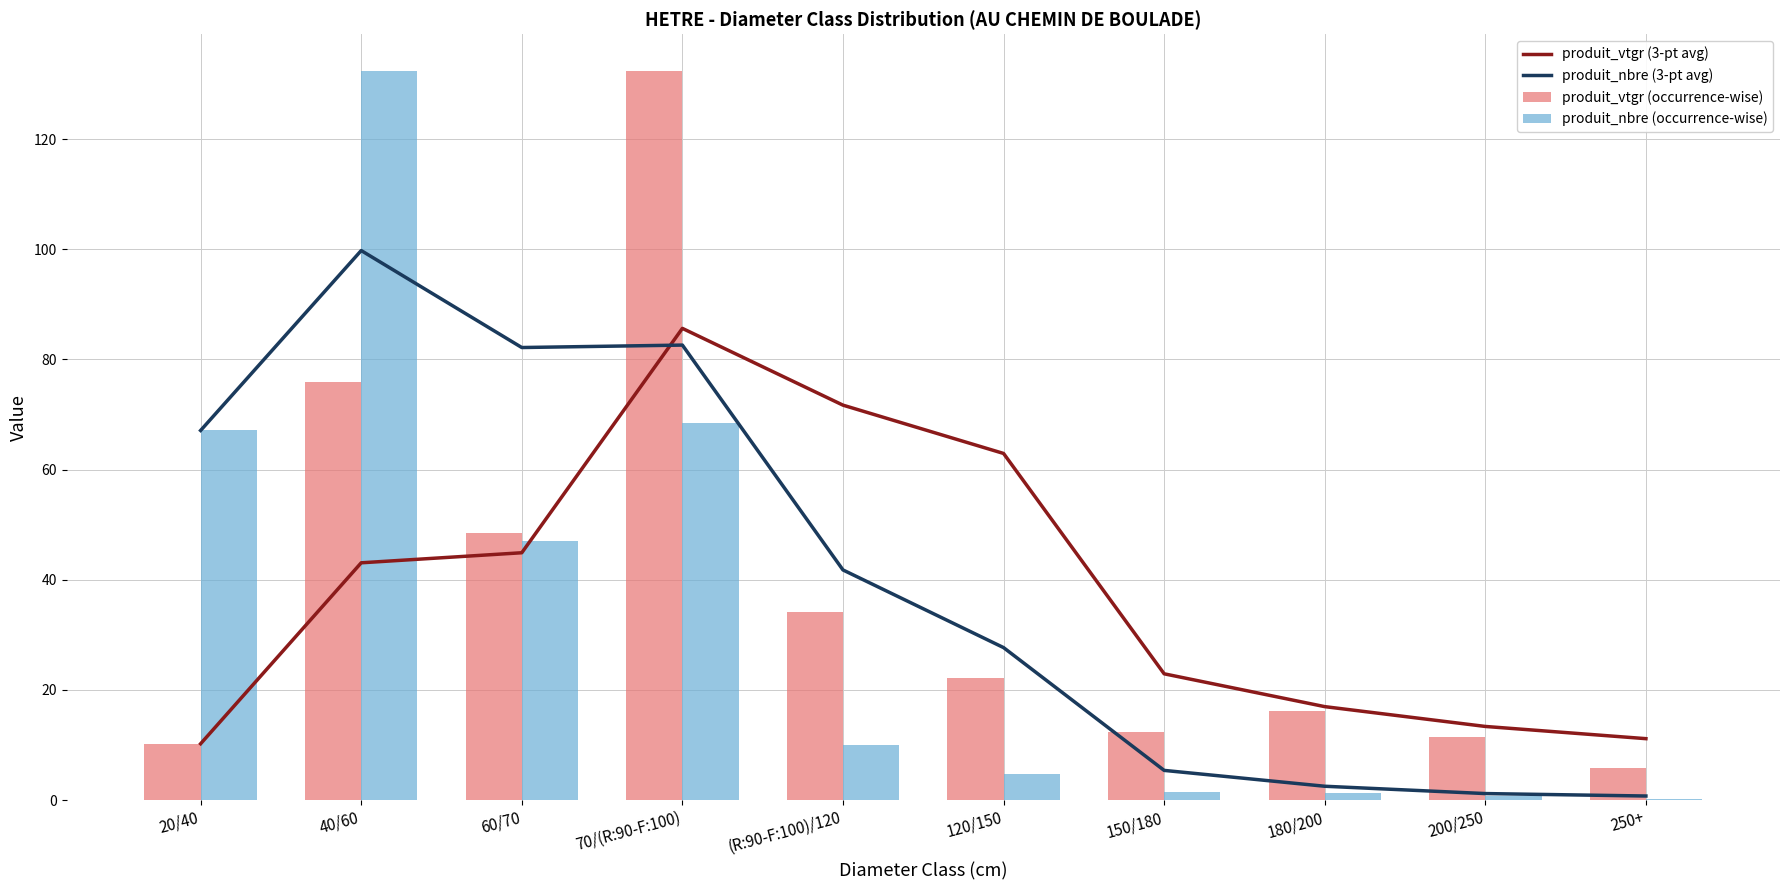

Reading left to right, transcribe all the data shown in this chart.

produit_vtgr (3-pt avg): 20/40=10.2	40/60=43.1	60/70=44.9	70/(R:90-F:100)=85.6	(R:90-F:100)/120=71.7	120/150=62.9	150/180=22.9	180/200=17.0	200/250=13.4	250+=11.1
produit_nbre (3-pt avg): 20/40=67.1	40/60=99.8	60/70=82.2	70/(R:90-F:100)=82.6	(R:90-F:100)/120=41.8	120/150=27.7	150/180=5.4	180/200=2.5	200/250=1.2	250+=0.7
produit_vtgr (occurrence-wise): 20/40=10.2	40/60=75.9	60/70=48.5	70/(R:90-F:100)=132.4	(R:90-F:100)/120=34.1	120/150=22.2	150/180=12.4	180/200=16.2	200/250=11.4	250+=5.8
produit_nbre (occurrence-wise): 20/40=67.1	40/60=132.4	60/70=46.9	70/(R:90-F:100)=68.4	(R:90-F:100)/120=10.0	120/150=4.7	150/180=1.6	180/200=1.3	200/250=0.7	250+=0.2